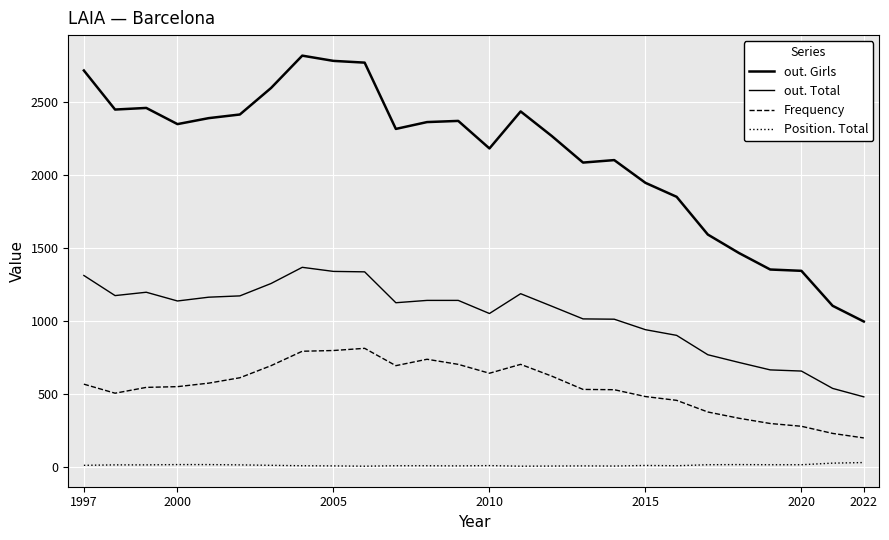

How many lines are shown in the chart?

4